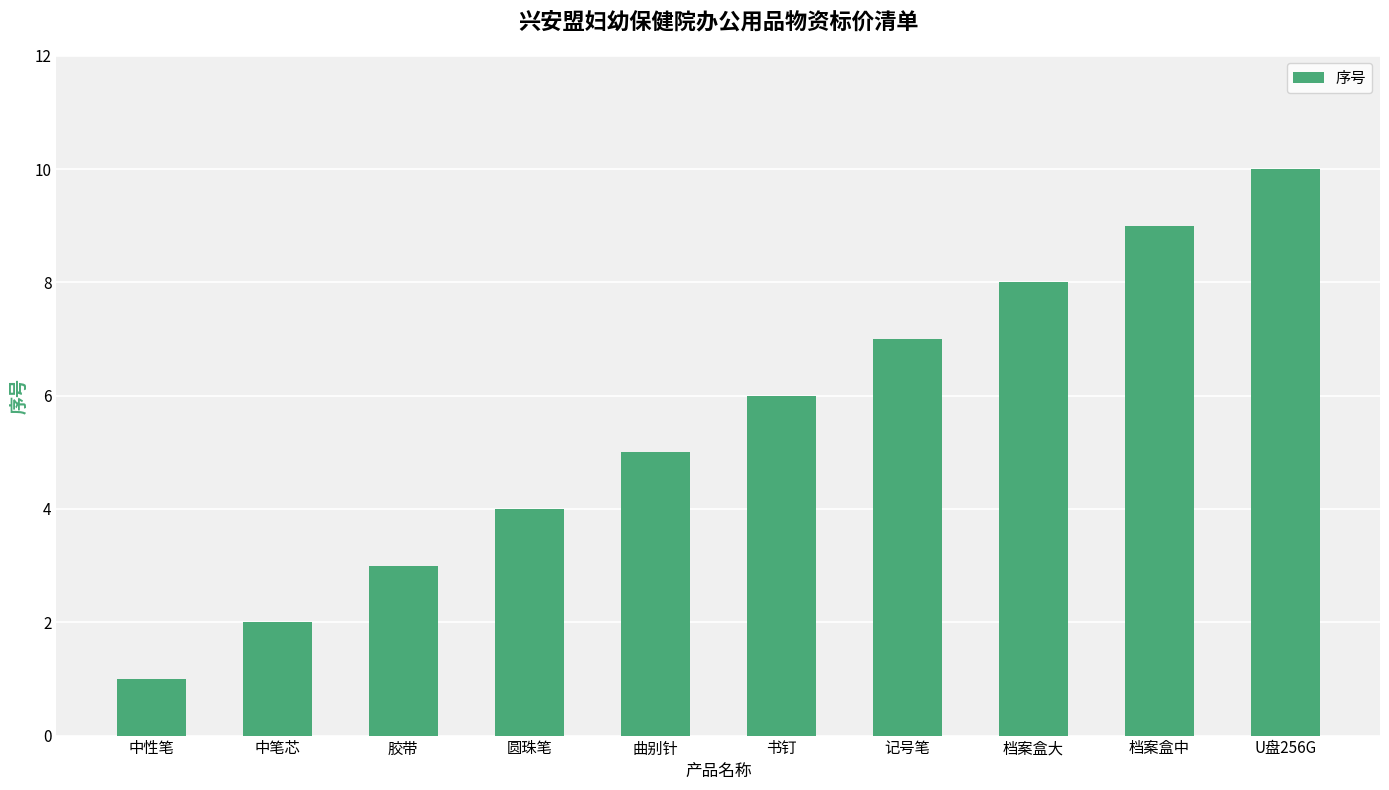

What is the label of the 6th bar from the right?

曲别针